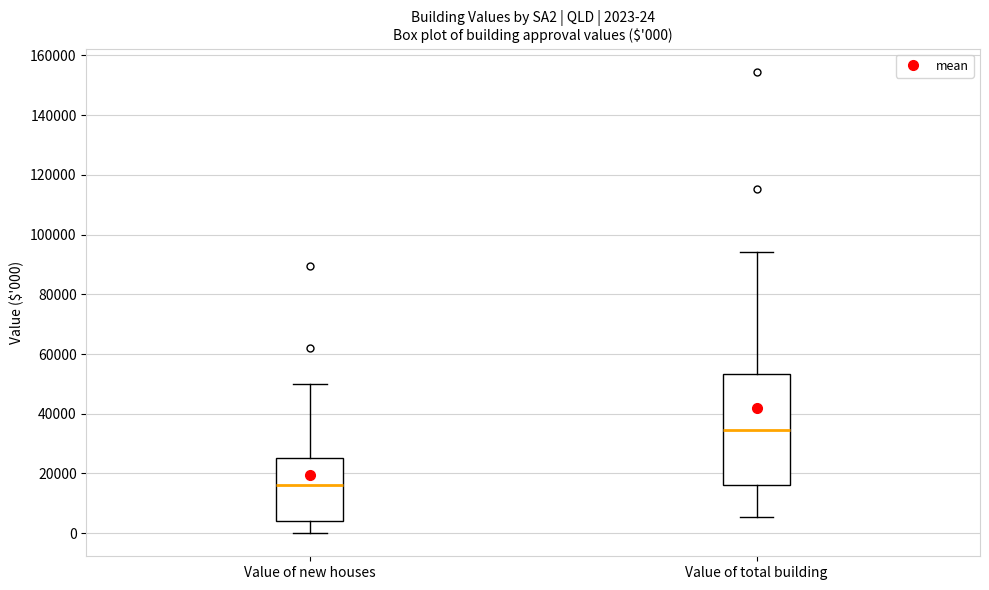

Which box's median line is the highest?

Value of total building